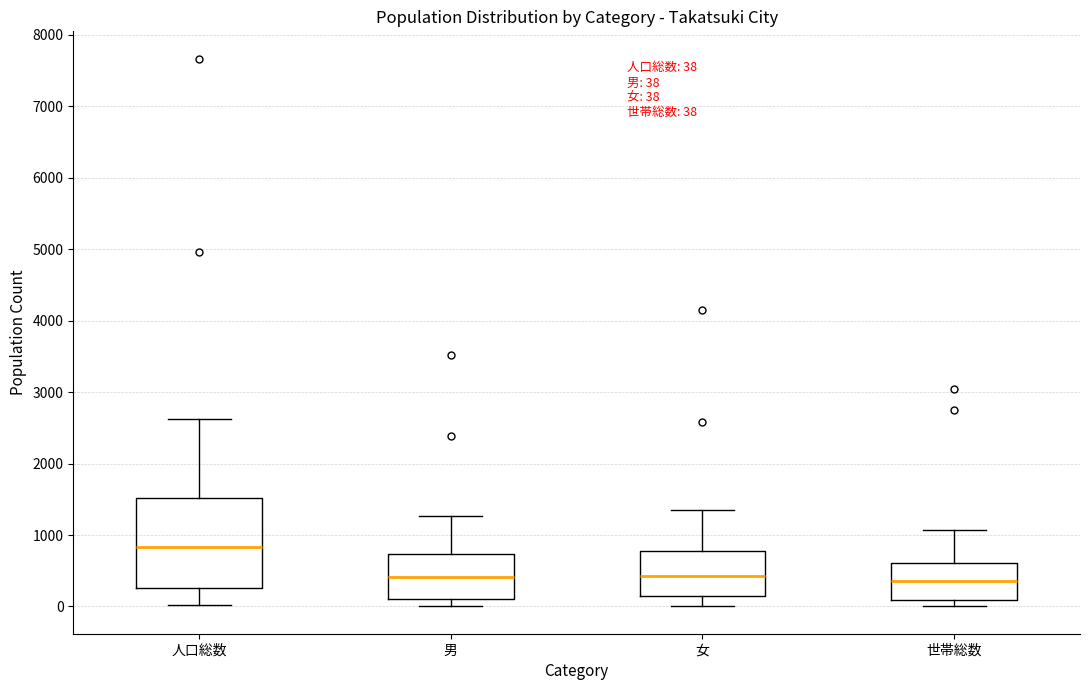

Which box has the highest median line?

人口総数